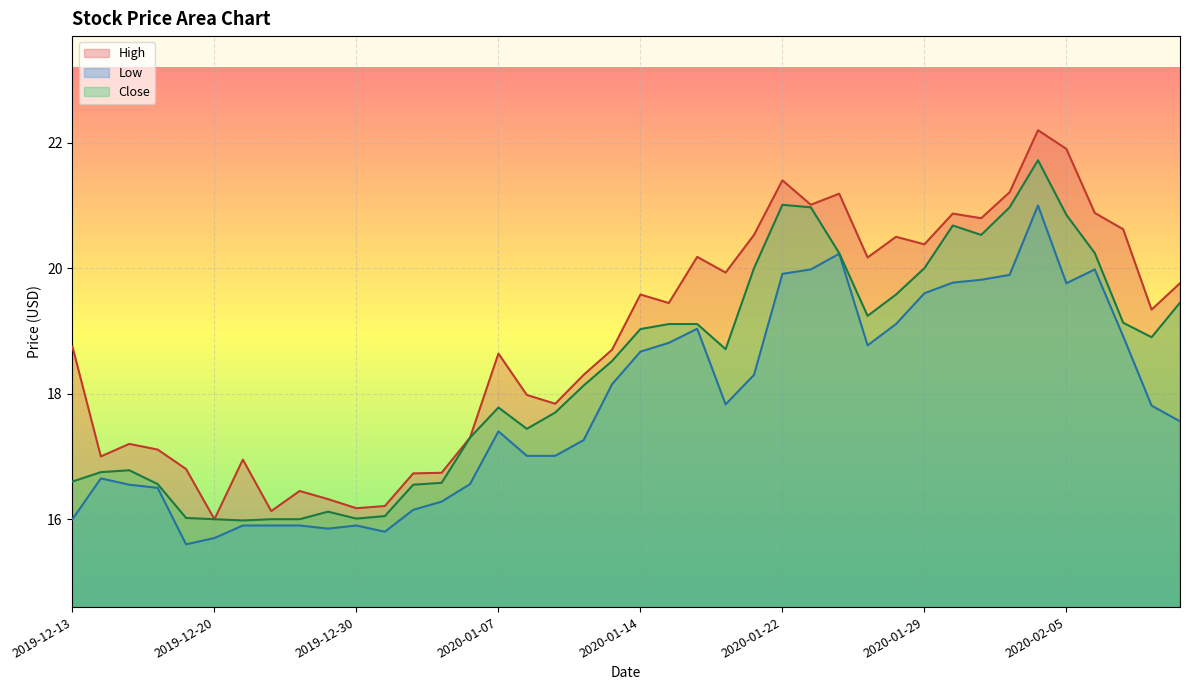

What is the average value of the Close series?

18.4